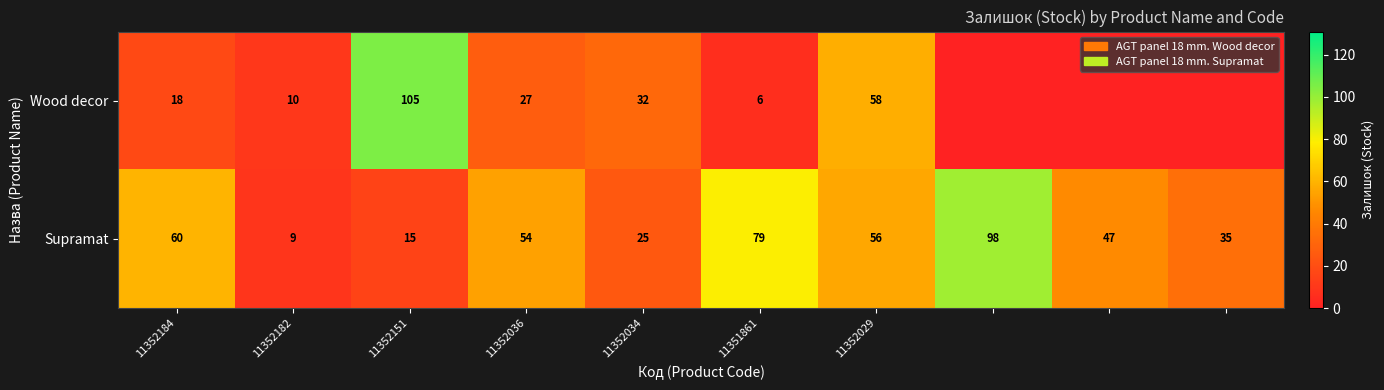

What is the total value across all series at 11352029?

114